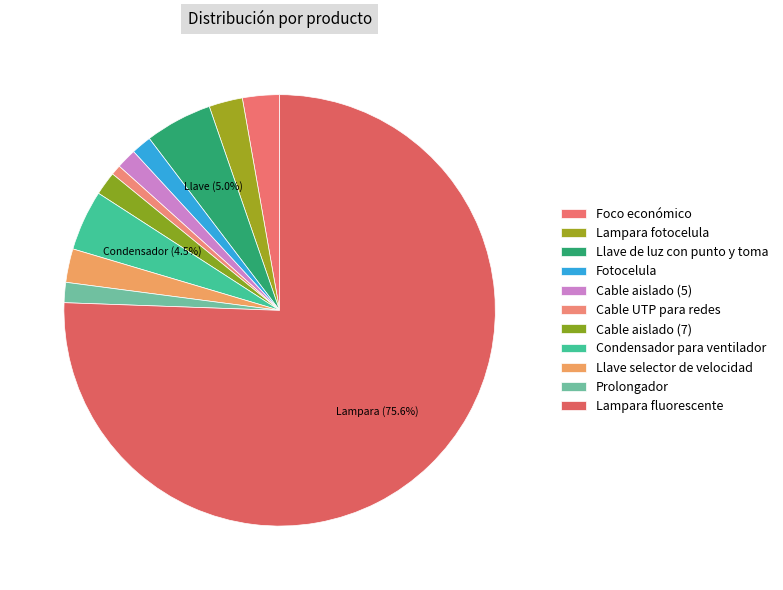

Combined, what portion of the pie is Lampara fluorescente and Cable aislado (7)?

77.3%